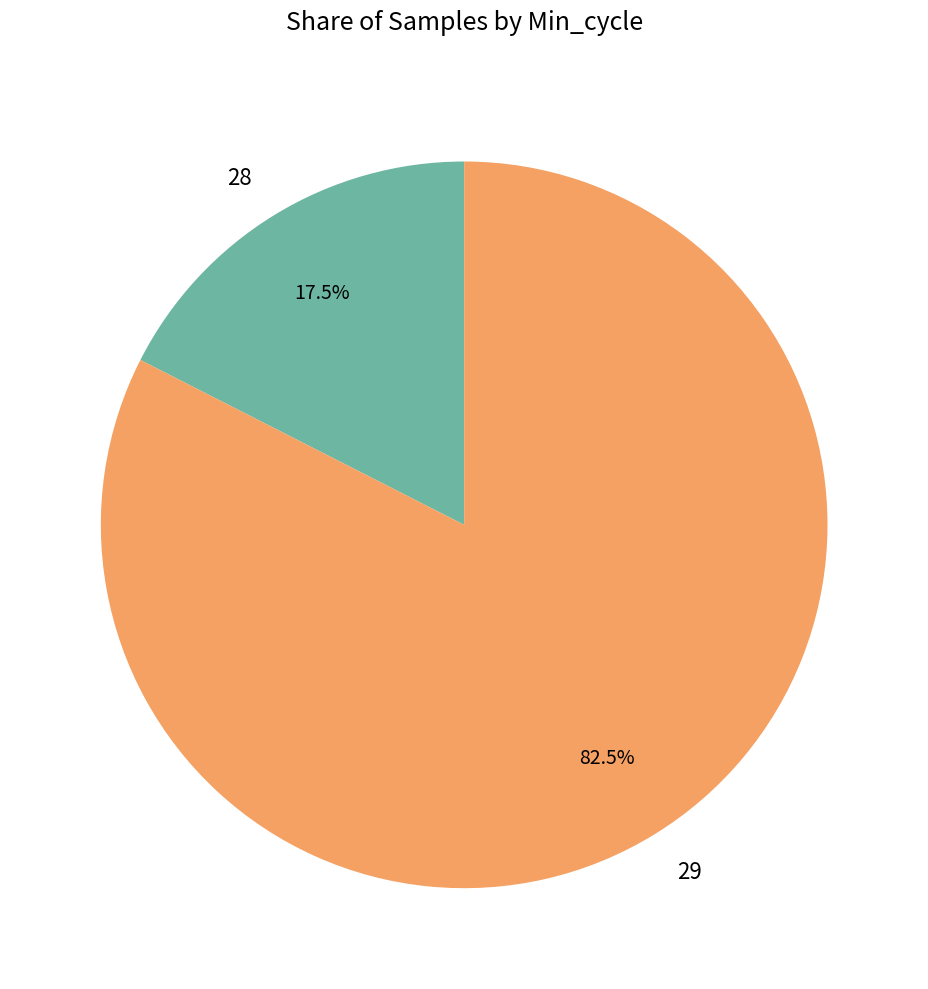

Does any single category account for the majority?

Yes